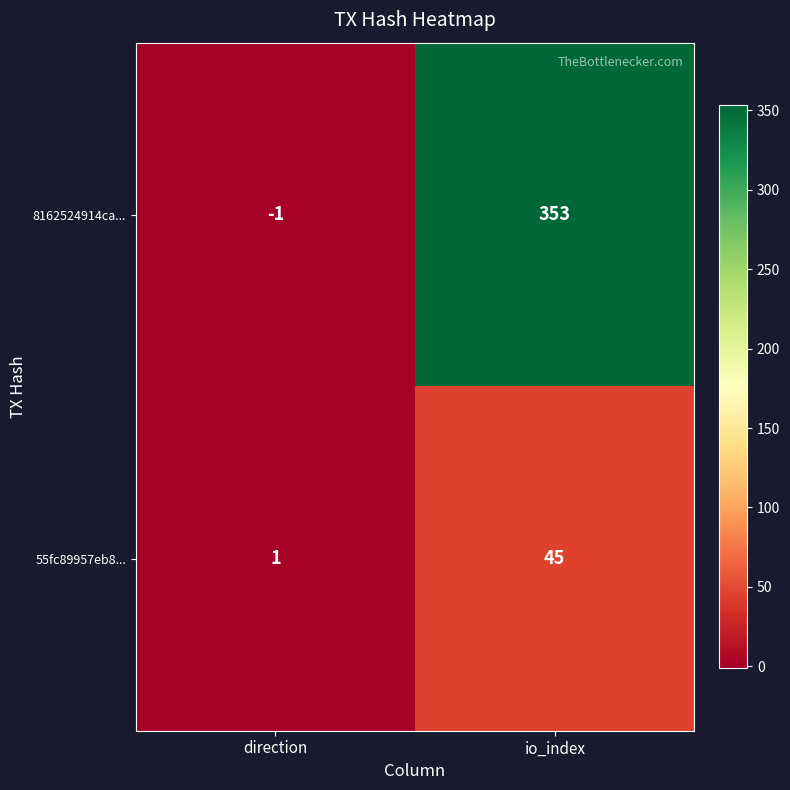

What is the difference between the highest and lowest values at direction?

2